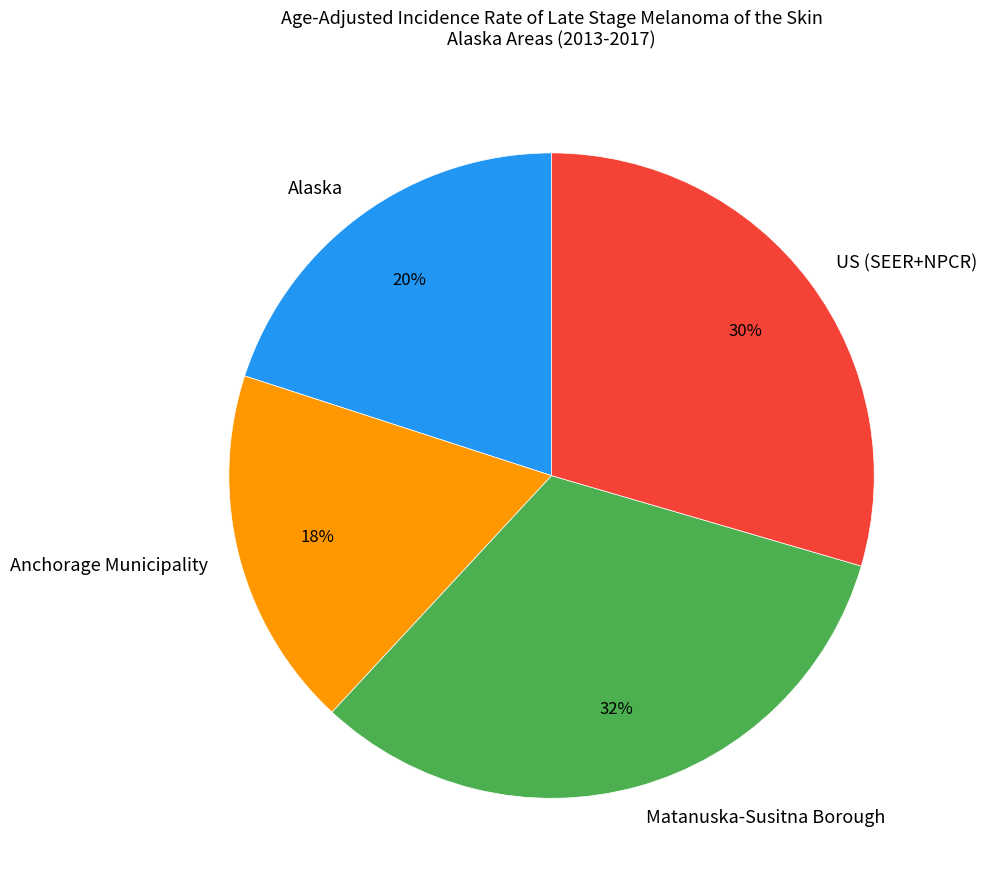

Is the sum of Alaska and Anchorage Municipality greater than half?

No